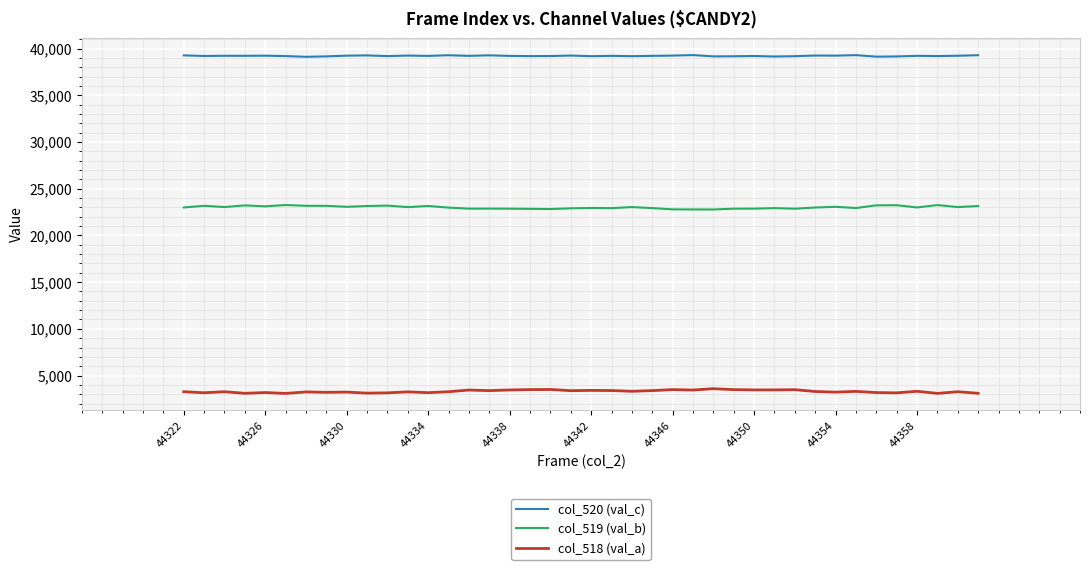

List the series in order of their peak value, lowest first.

col_518 (val_a), col_519 (val_b), col_520 (val_c)